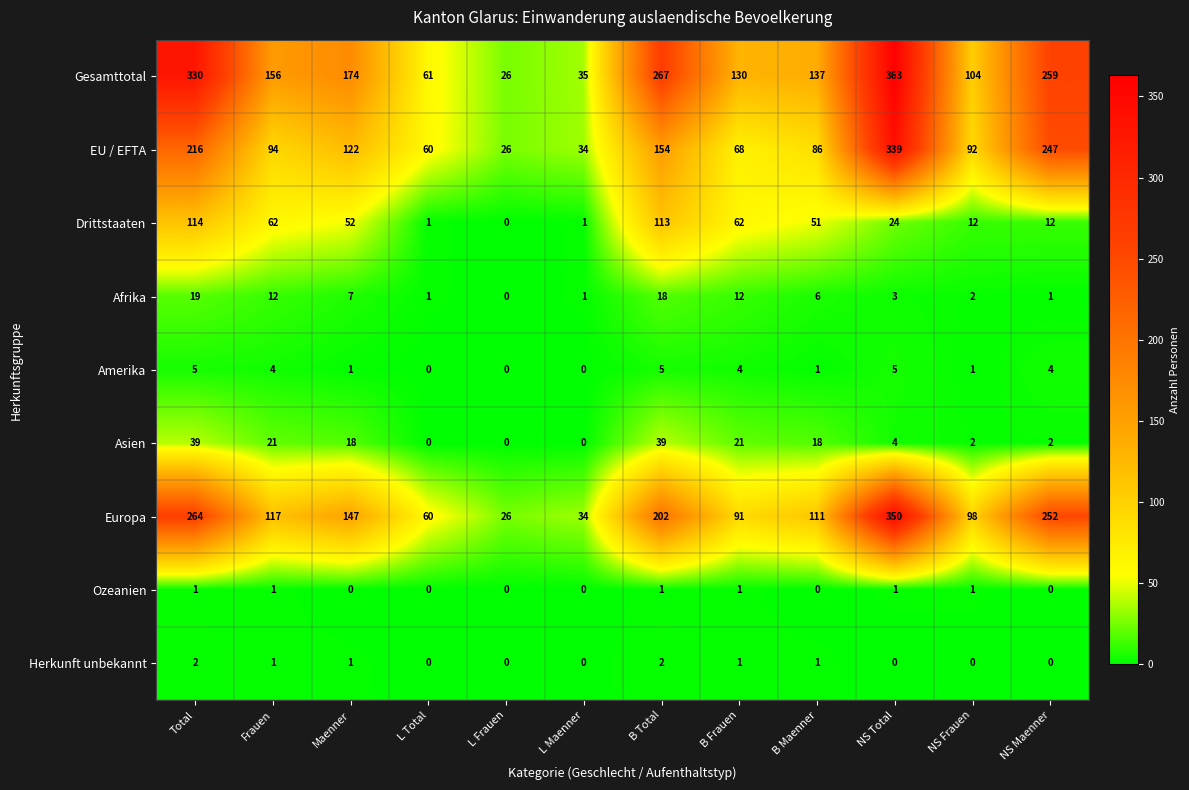

What is the sum of all EU / EFTA values?

1538